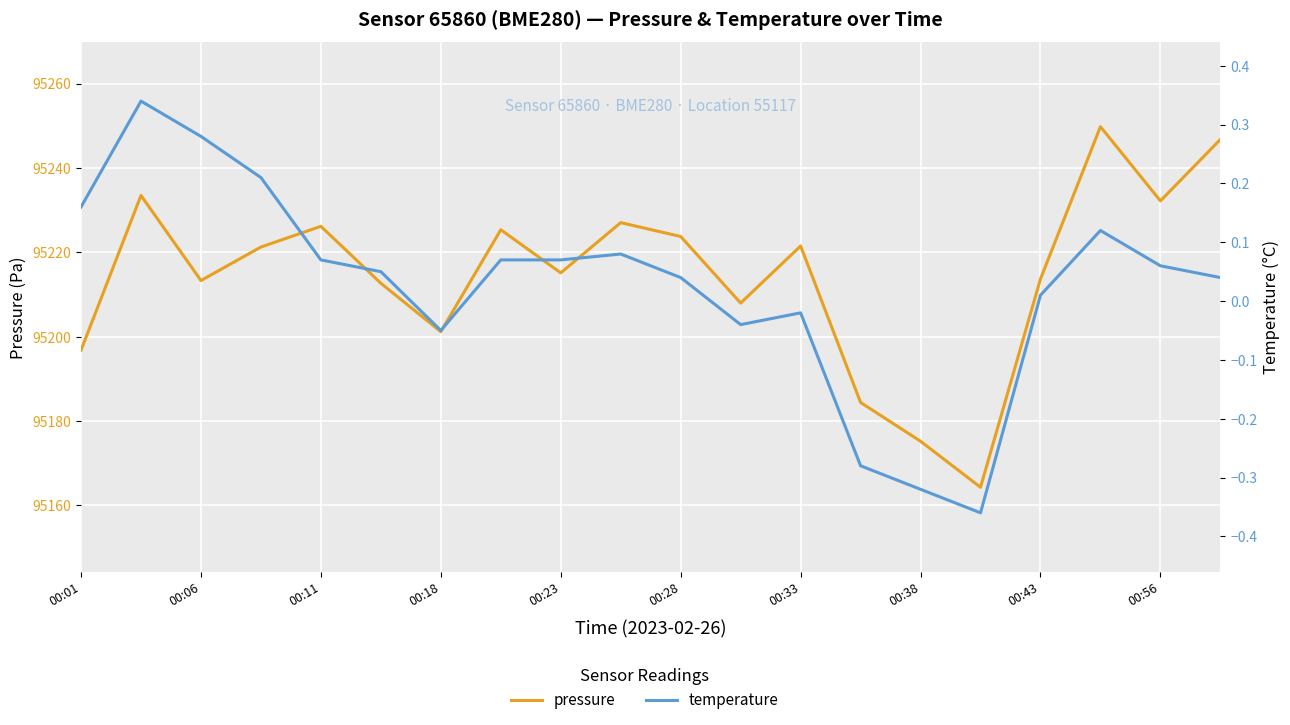

Is this an area chart (filled region under the line)?

No